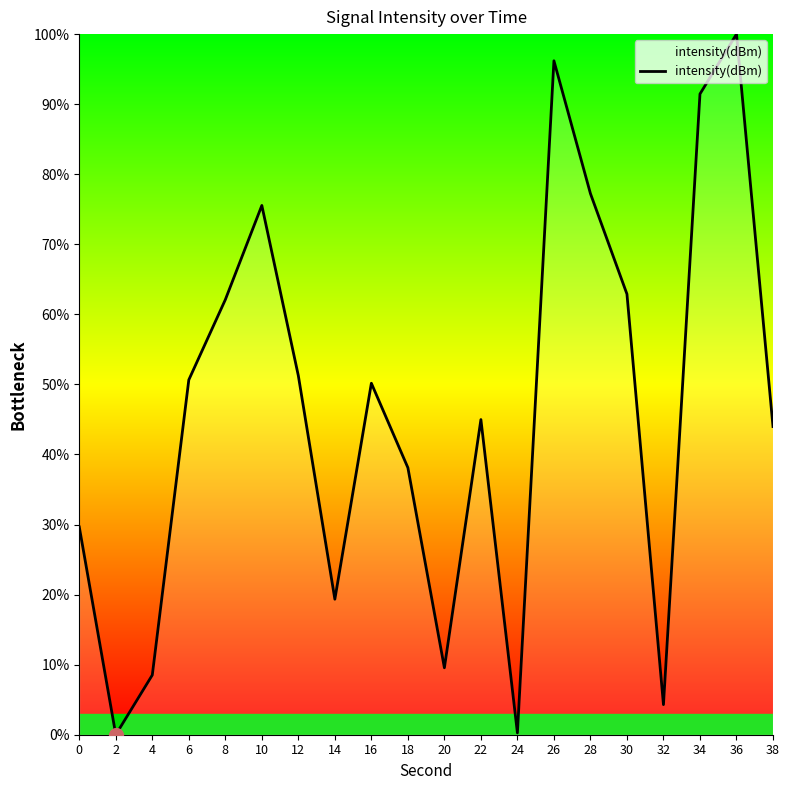

How many values are below 50?

10